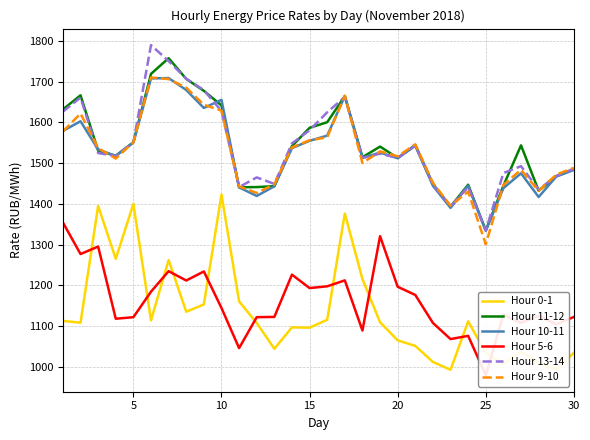

True or false: Hour 13-14 and Hour 0-1 cross at least once.

False